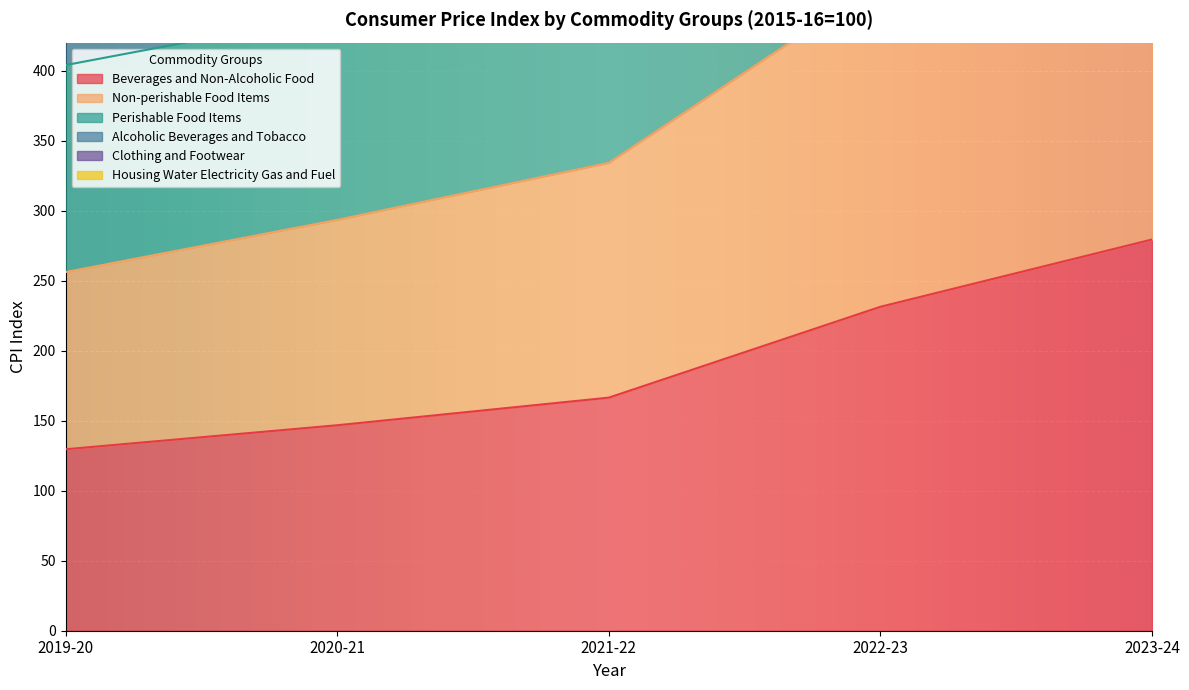

What is the difference between the highest and lowest values at 2022-23?

1099.2